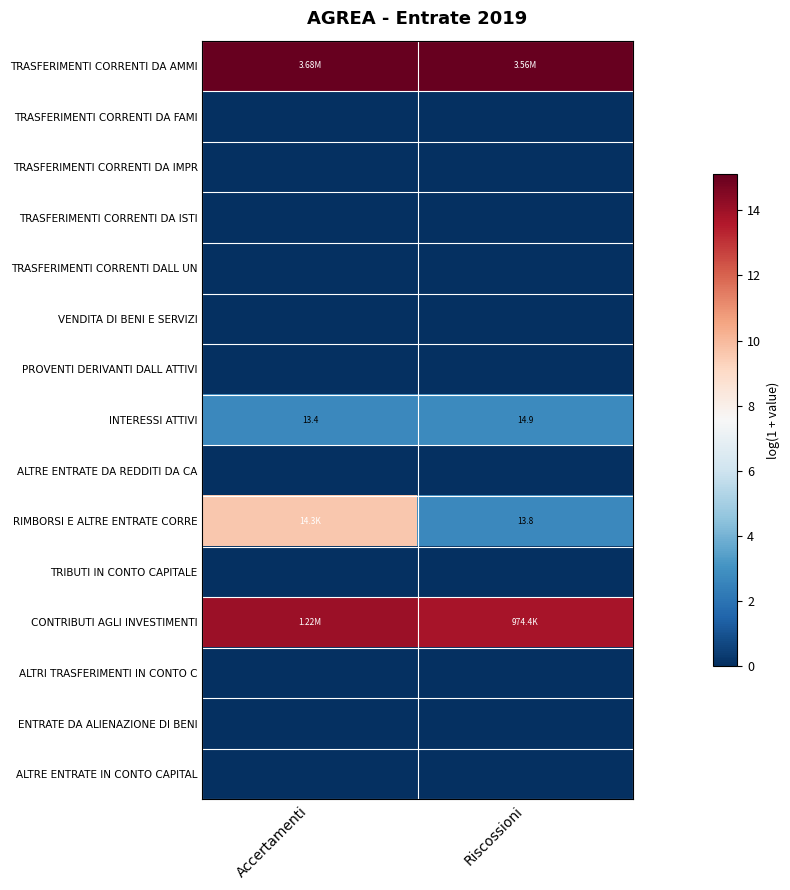

Read the TRASFERIMENTI CORRENTI DA AMMI value at Accertamenti.

15.1